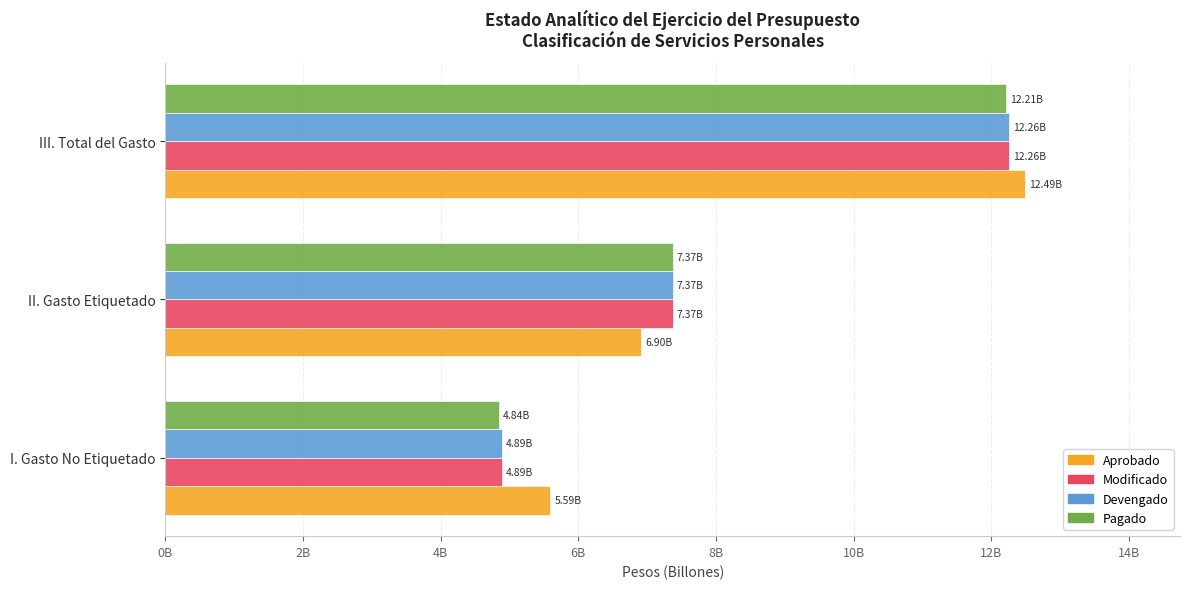

What is the difference between the maximum and second lowest values in the Devengado series?

4886813592.8